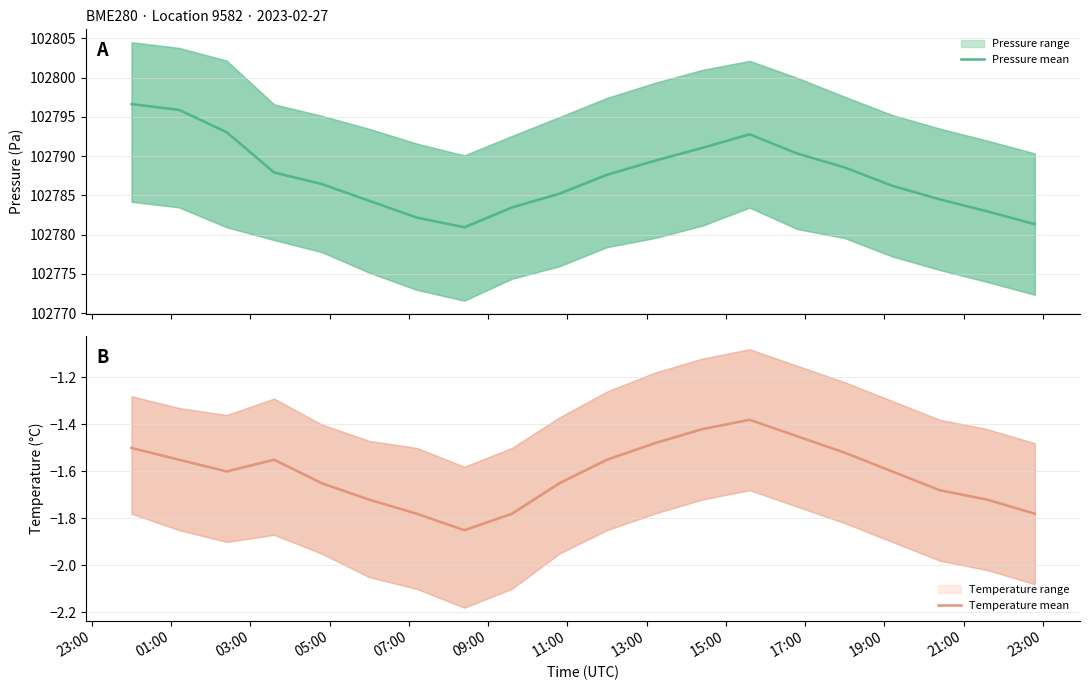

True or false: Pressure mean and Temperature mean intersect in this chart.

False